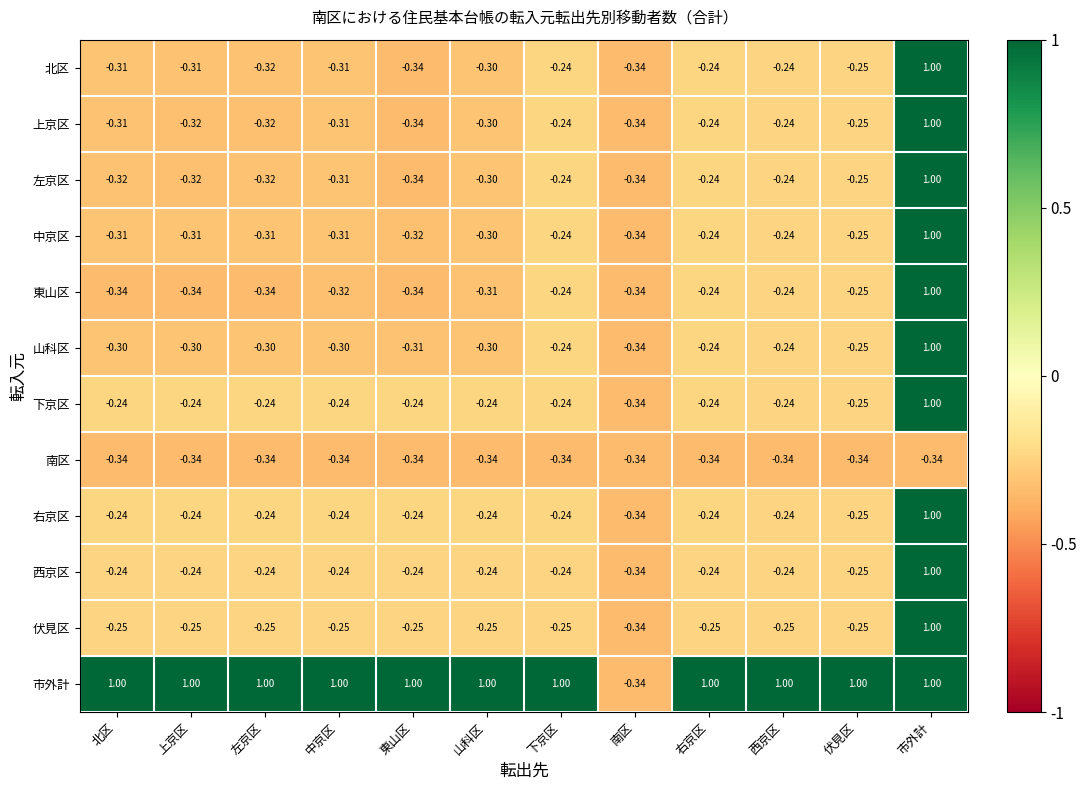

At which label does 中京区 reach its minimum?

南区